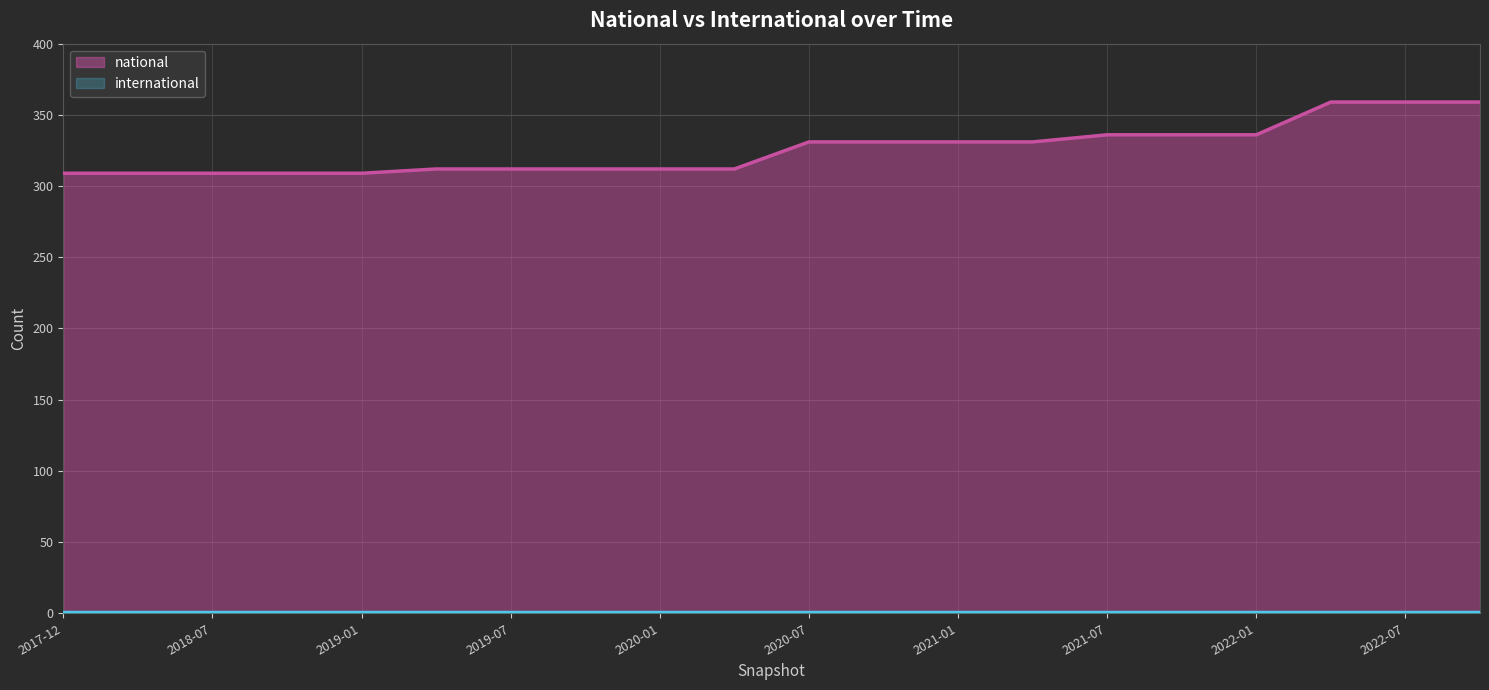

Which label corresponds to the smallest value in the chart?

2017-12